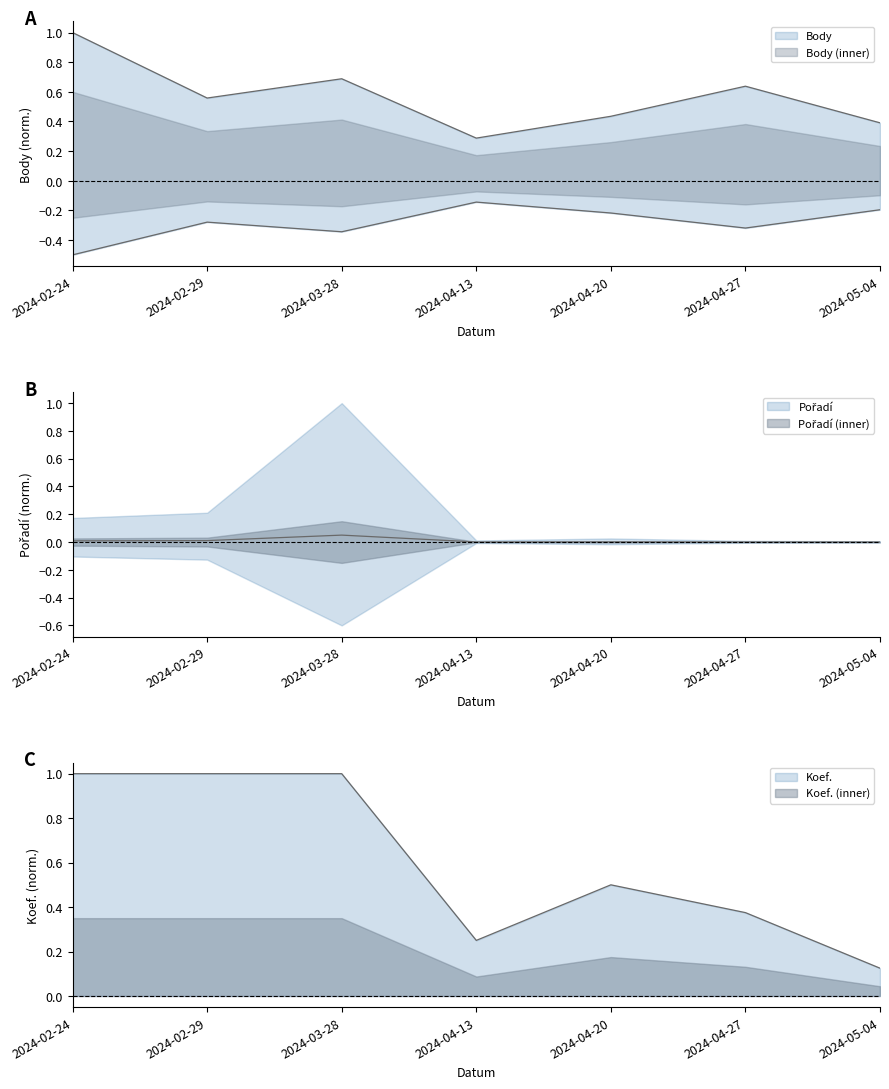

What is the difference between the second highest and second lowest values in the Koef. series?

0.8